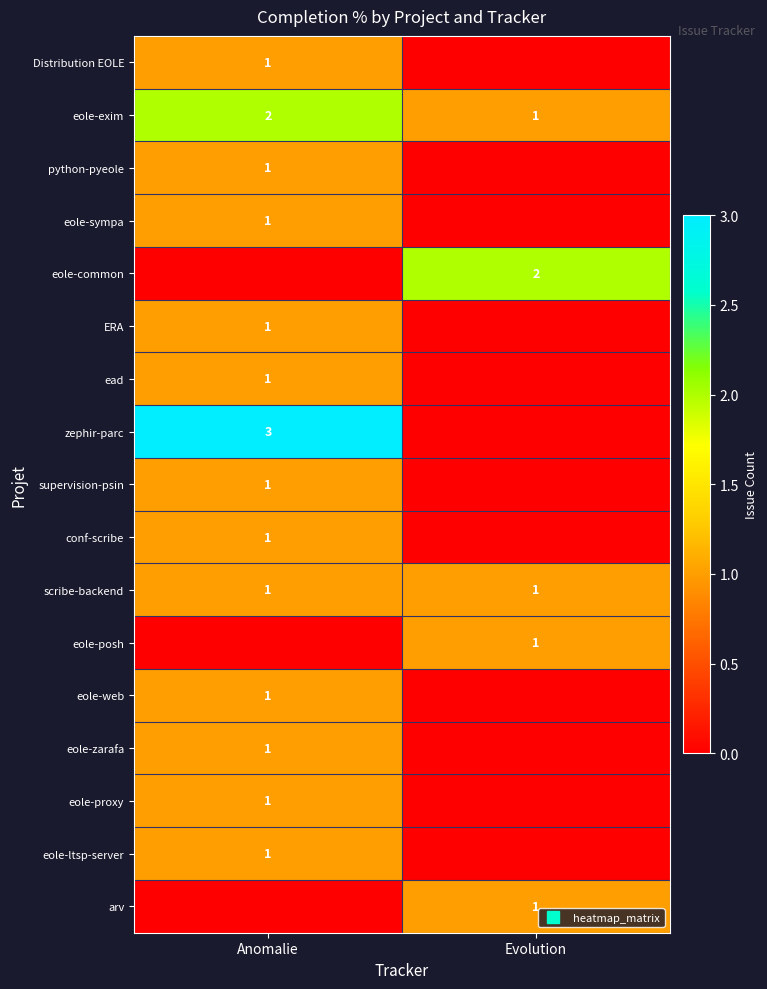

Which series changed the most between Anomalie and Evolution?

zephir-parc